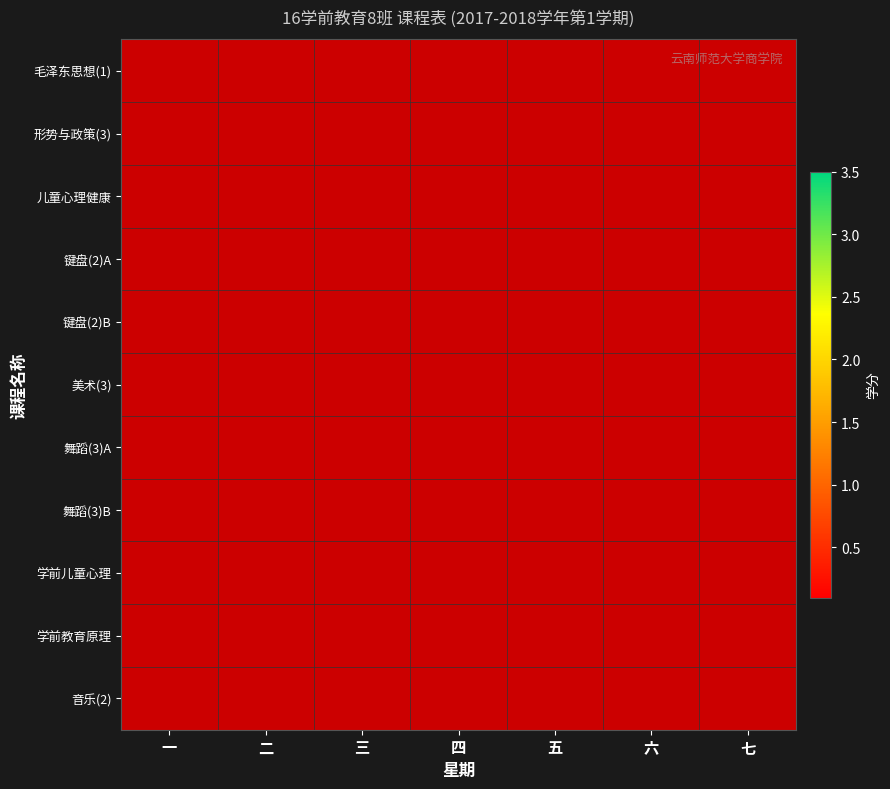

Rank the series by their average value, from highest to lowest.

毛泽东思想(1), 形势与政策(3), 儿童心理健康, 键盘(2)A, 键盘(2)B, 美术(3), 舞蹈(3)A, 舞蹈(3)B, 学前儿童心理, 学前教育原理, 音乐(2)